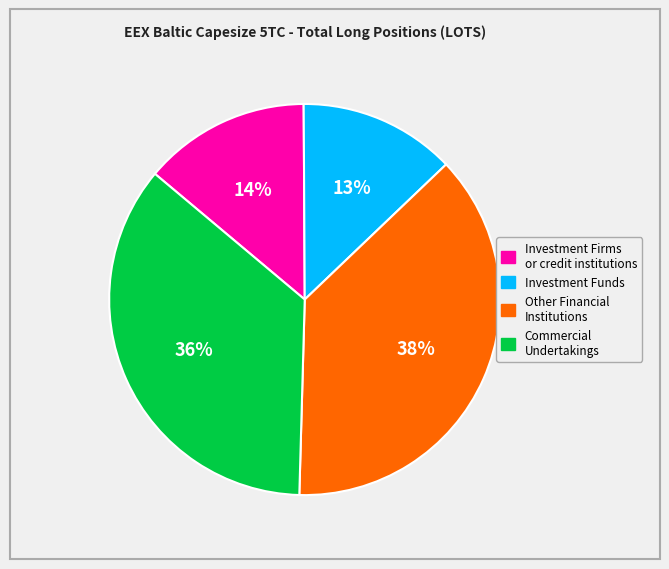

To the nearest percent, what is the average slice percentage?

25%